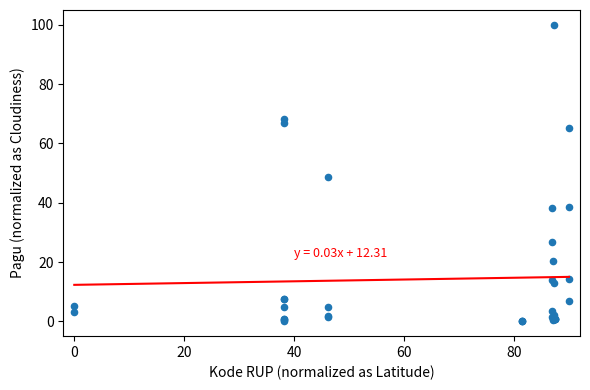

What Y value in the scatter plot is closest to 50?

48.8